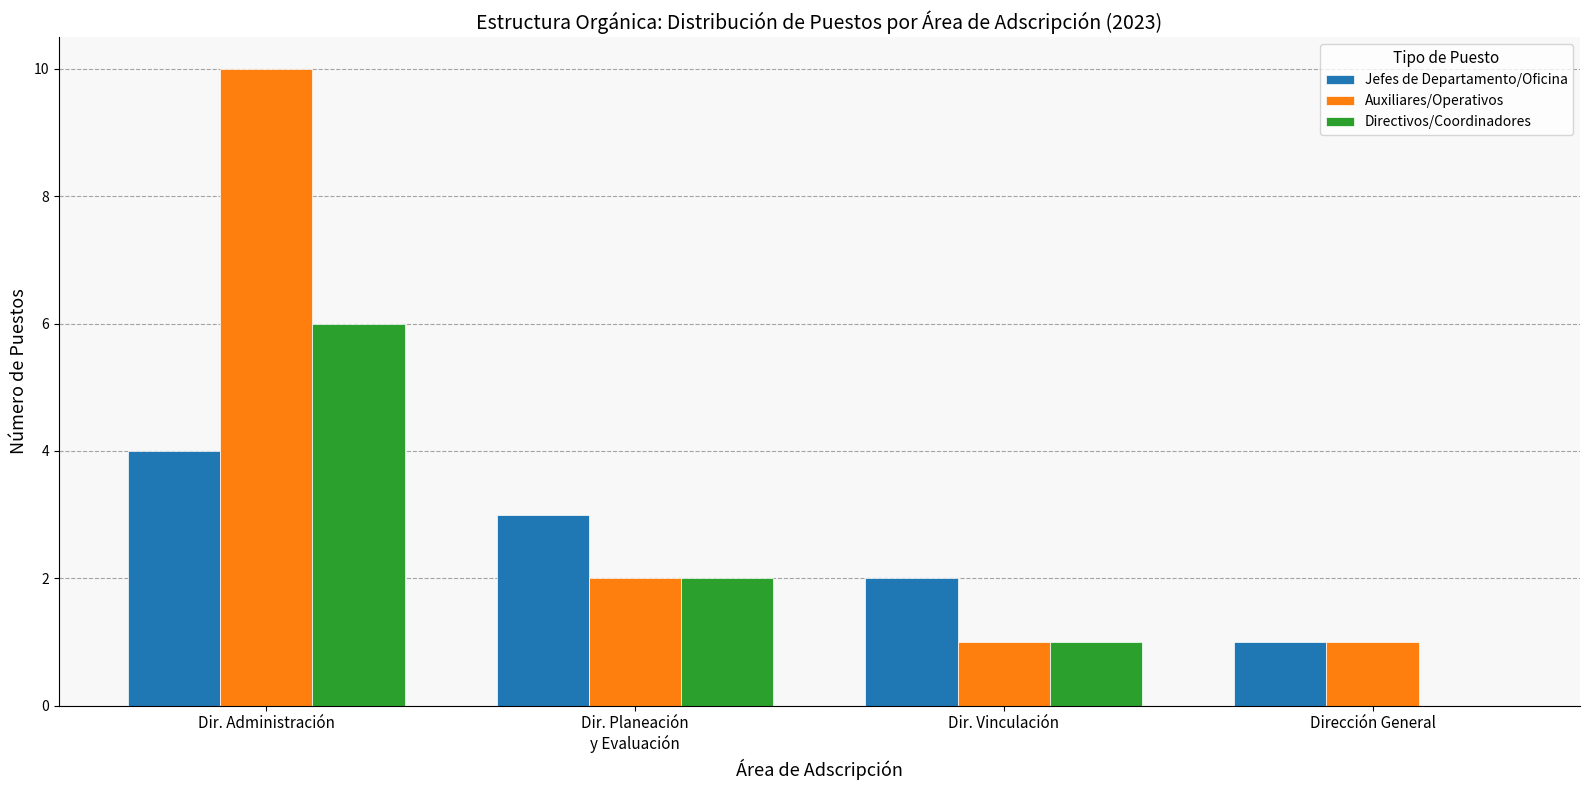

What is the sum of all Jefes de Departamento/Oficina values?

10